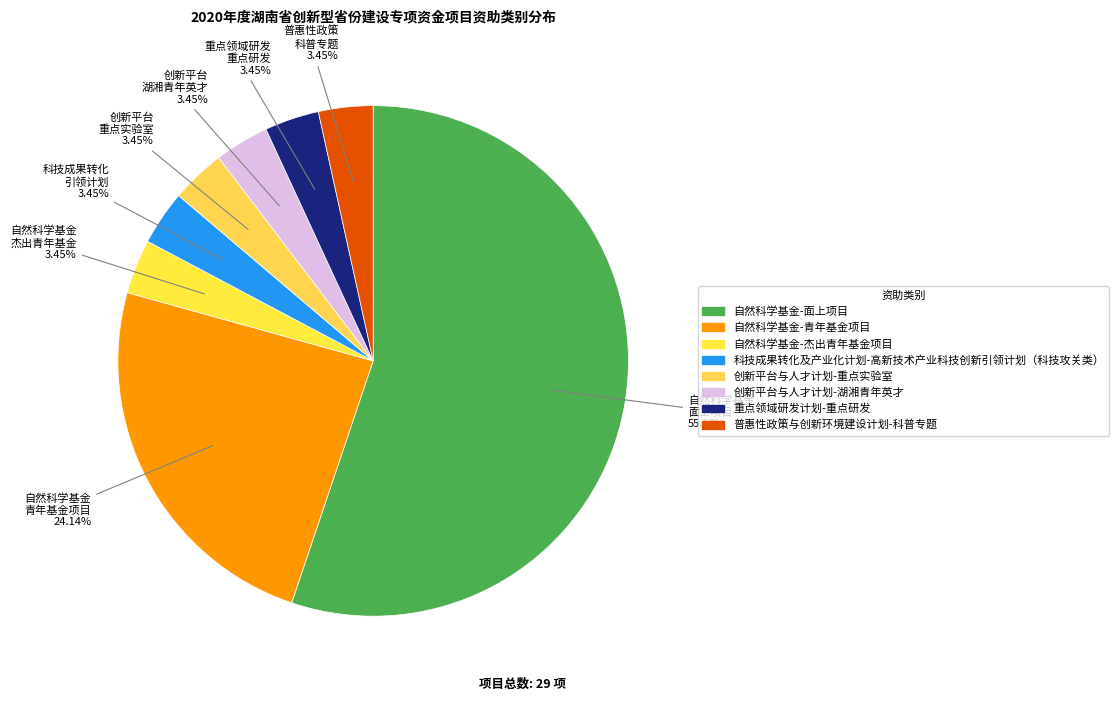

Which category accounts for the majority?

自然科学基金-面上项目